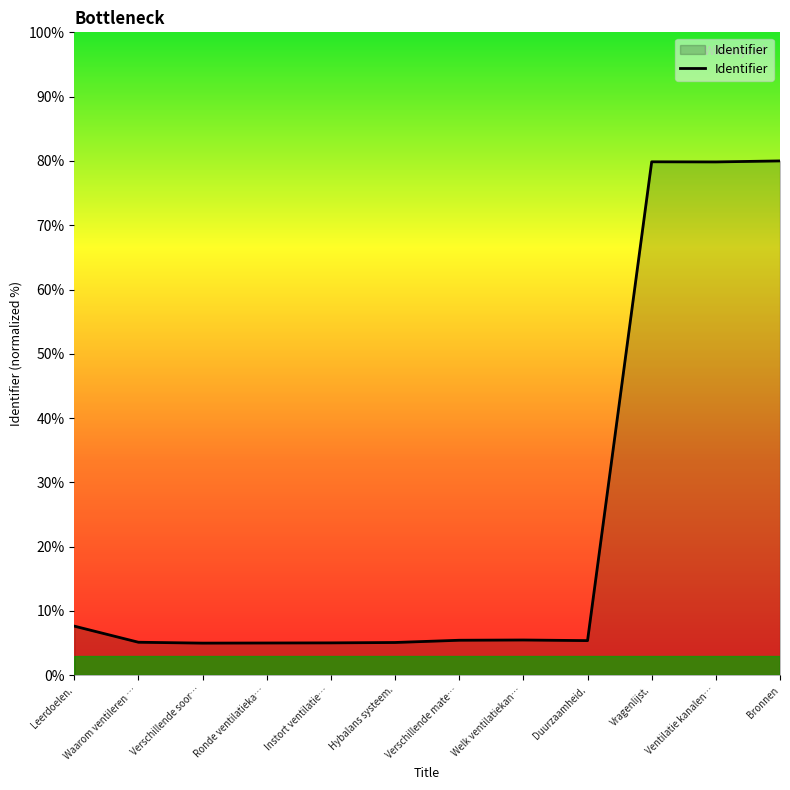

What position from the right is Welk ventilatiekan…?

5